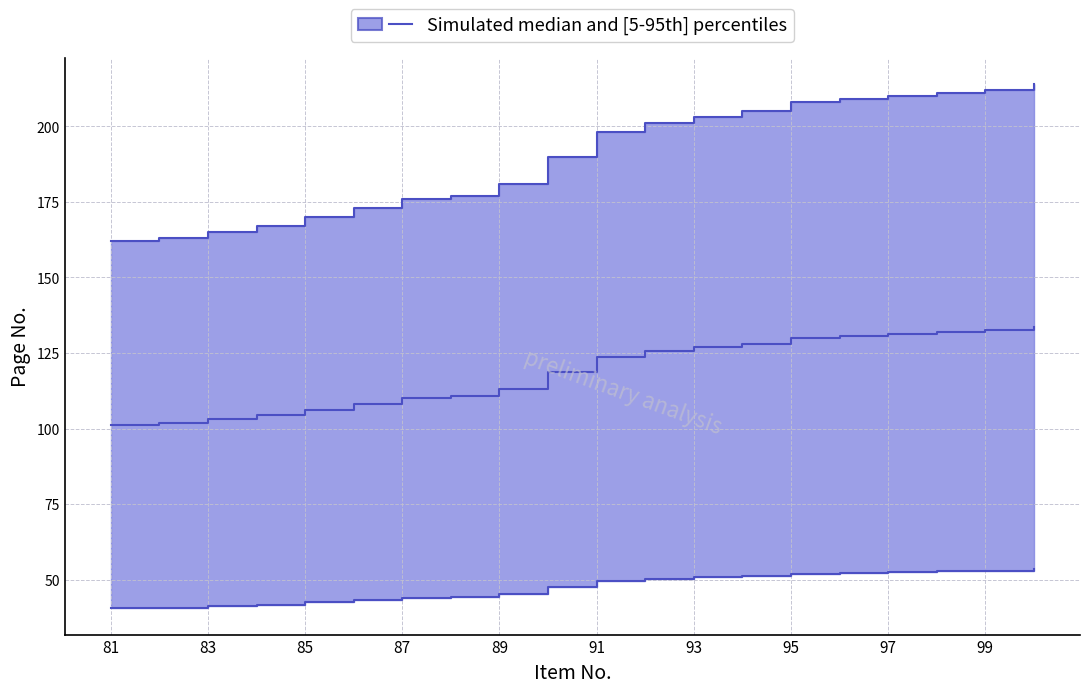

True or false: upper and lower intersect in this chart.

False